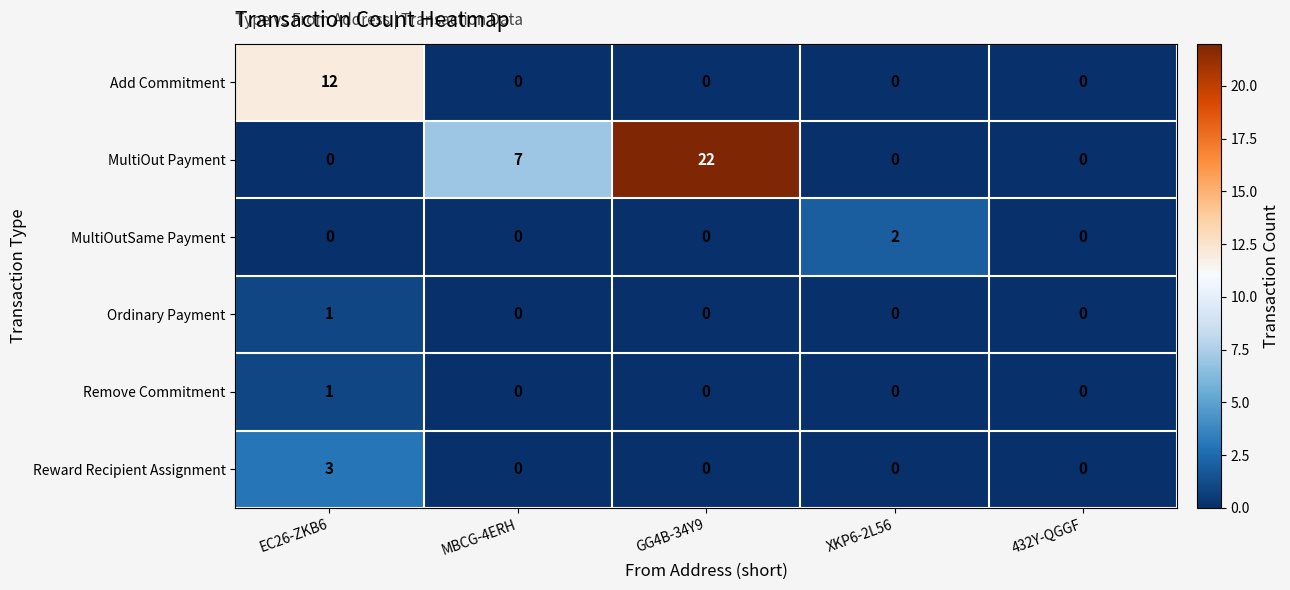

Reading right to left, transcribe all the data shown in this chart.

Add Commitment: 432Y-QGGF=0	XKP6-2L56=0	GG4B-34Y9=0	MBCG-4ERH=0	EC26-ZKB6=12
MultiOut Payment: 432Y-QGGF=0	XKP6-2L56=0	GG4B-34Y9=22	MBCG-4ERH=7	EC26-ZKB6=0
MultiOutSame Payment: 432Y-QGGF=0	XKP6-2L56=2	GG4B-34Y9=0	MBCG-4ERH=0	EC26-ZKB6=0
Ordinary Payment: 432Y-QGGF=0	XKP6-2L56=0	GG4B-34Y9=0	MBCG-4ERH=0	EC26-ZKB6=1
Remove Commitment: 432Y-QGGF=0	XKP6-2L56=0	GG4B-34Y9=0	MBCG-4ERH=0	EC26-ZKB6=1
Reward Recipient Assignment: 432Y-QGGF=0	XKP6-2L56=0	GG4B-34Y9=0	MBCG-4ERH=0	EC26-ZKB6=3